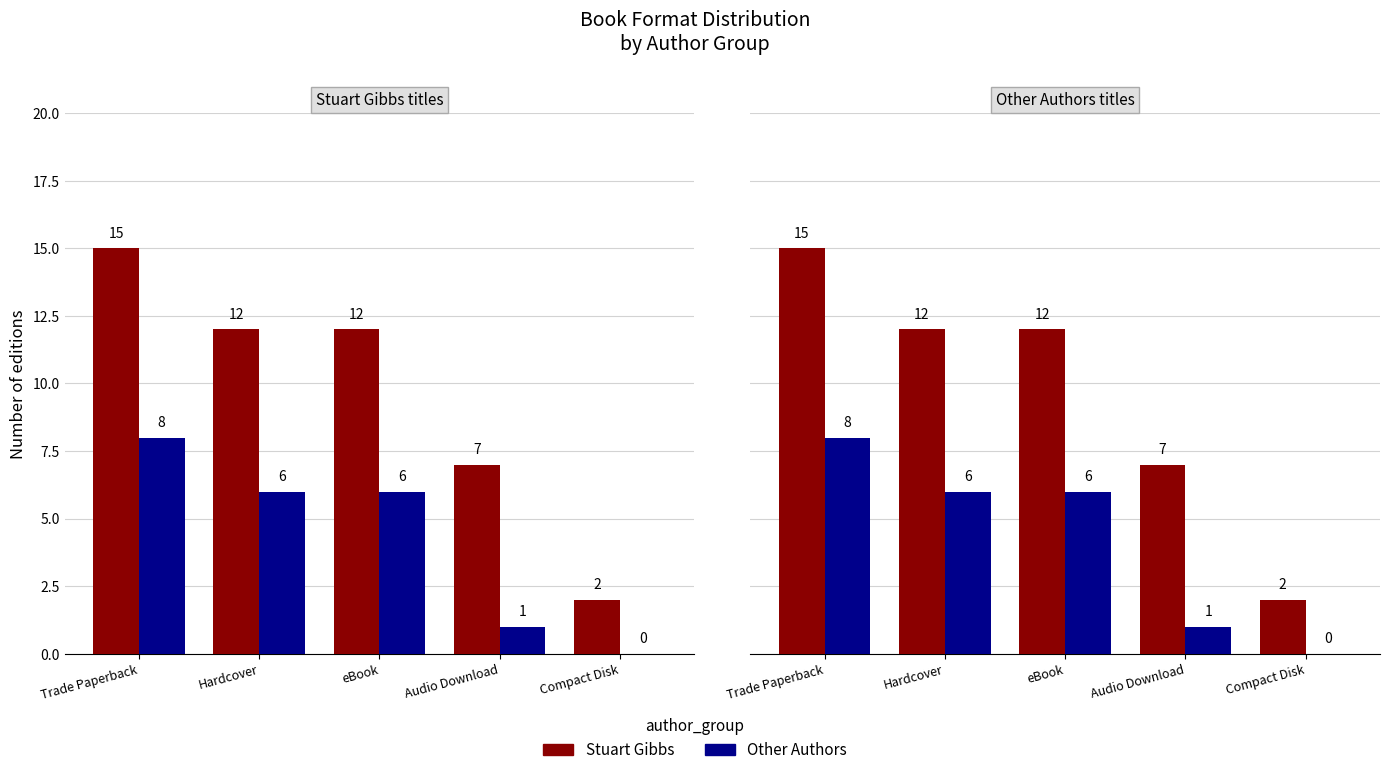

What is the sum of the Other Authors values at eBook and Audio Download?

7